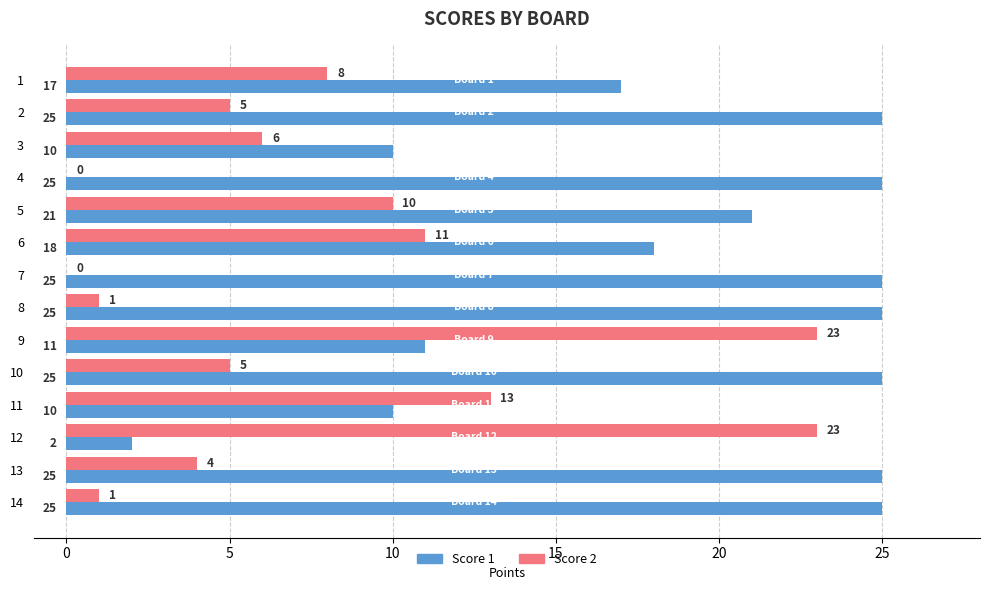

What is the approximate value of Score 2 at 12?

23